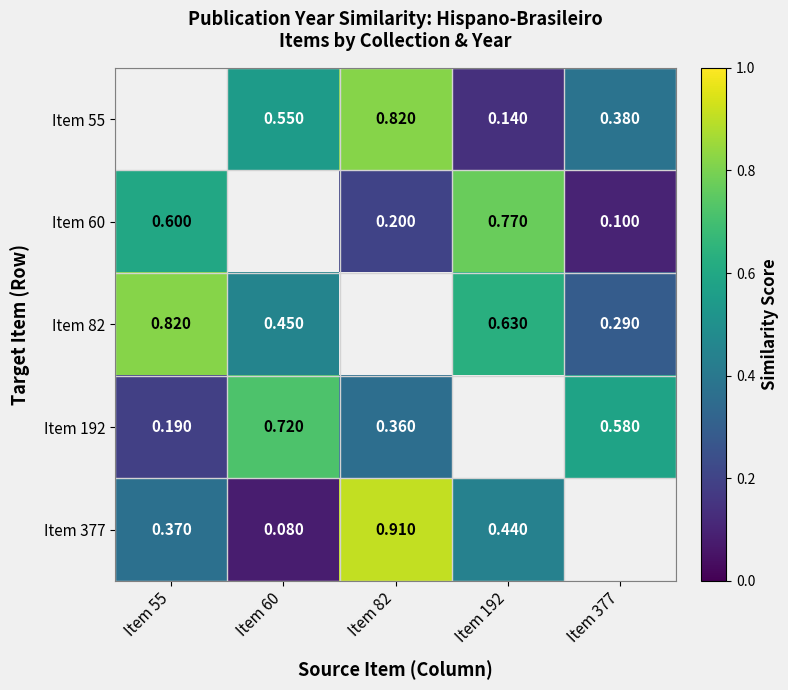

Is the value of Item 192 at Item 377 greater than the value of Item 55 at Item 377?

Yes